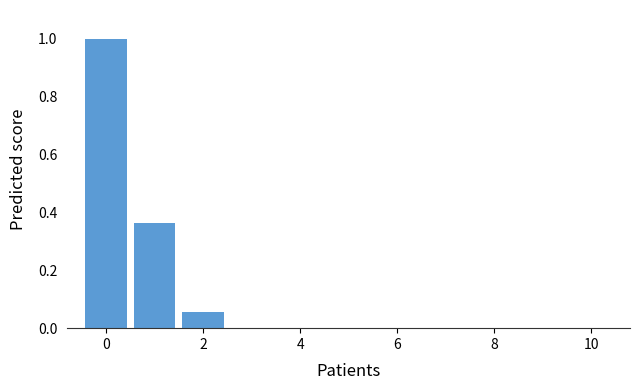

How many data points does each series have?

11